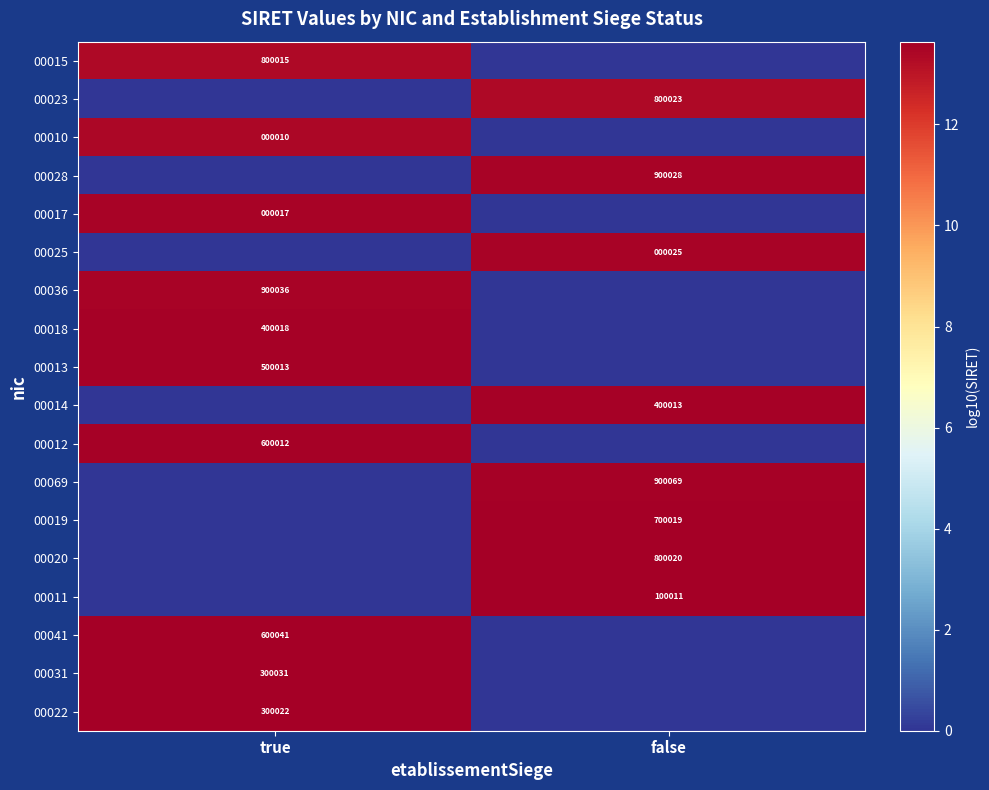

The 00010 series shows 10 at true. True or false?

True